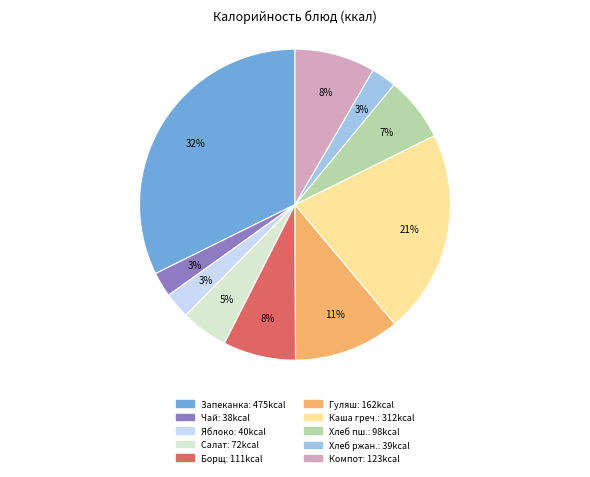

Is there a majority slice in this chart?

No